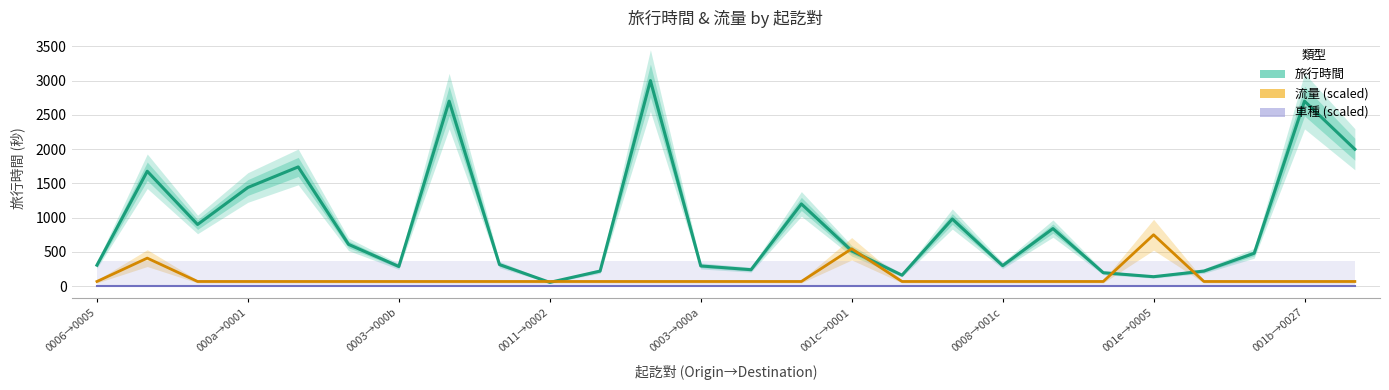

Which has a higher value, 000a→0001 or 14?

000a→0001